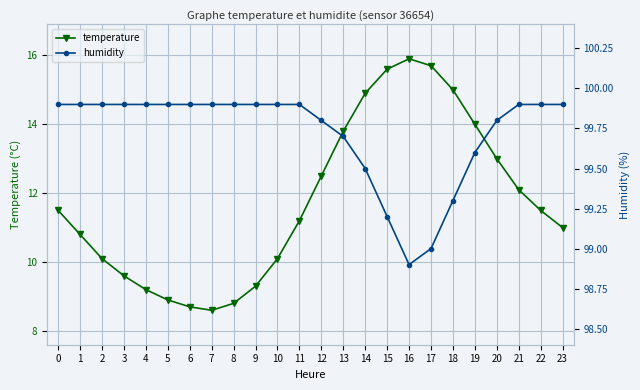

Count the number of categories in the chart.

24